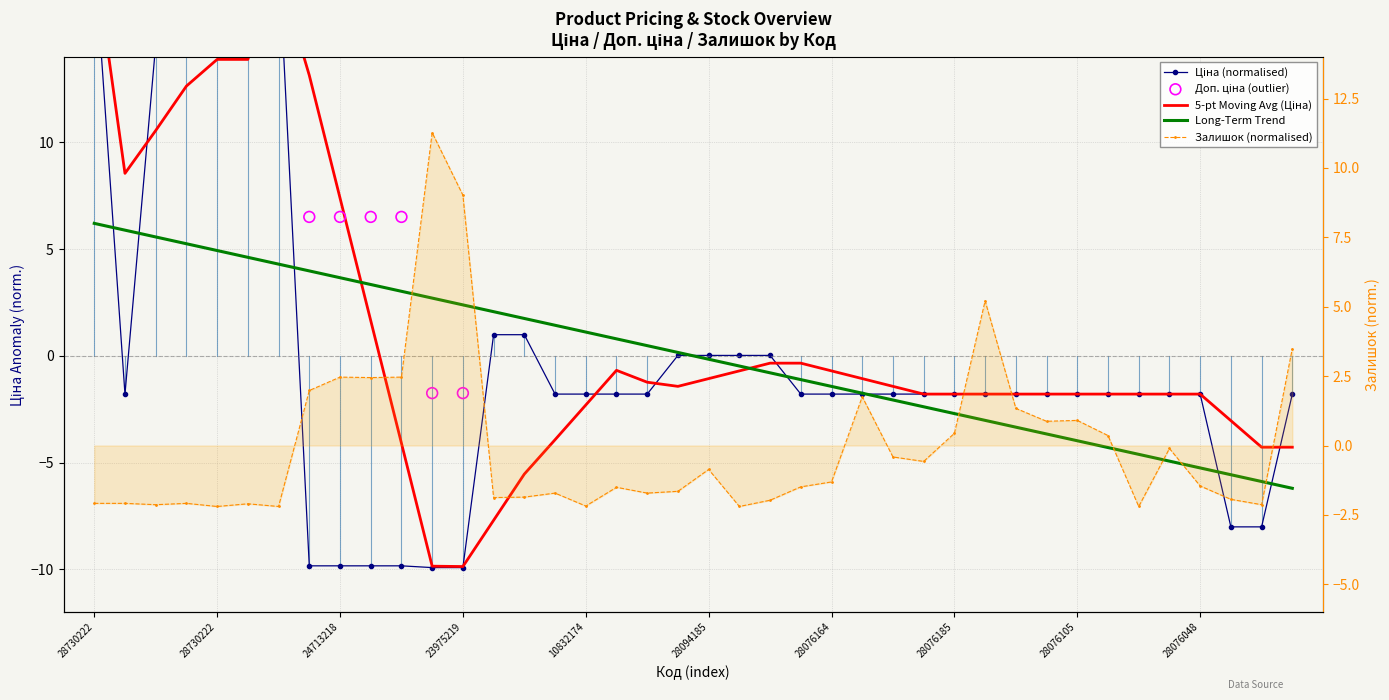

At which category is the sum across all series the highest?

28730222